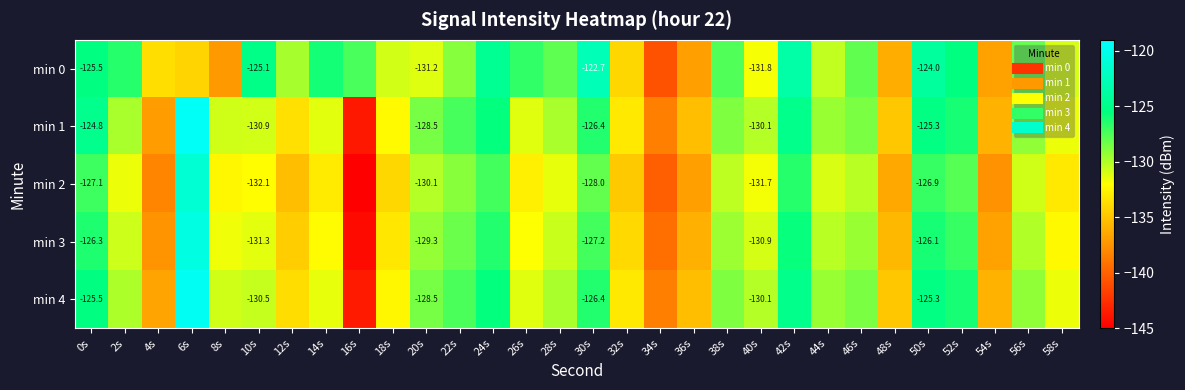

Which category has the highest value across all series?

6s